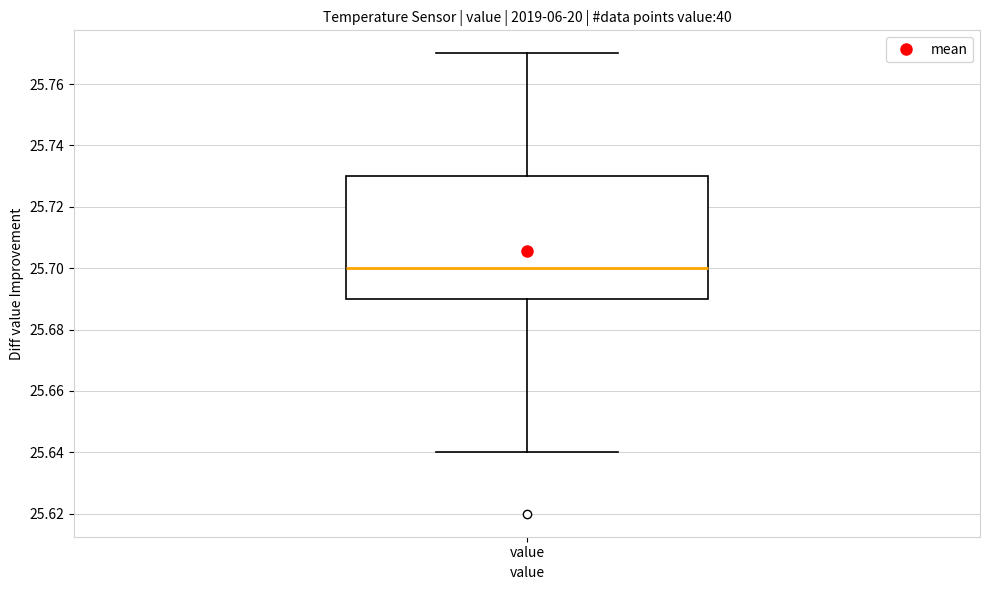

Transcribe this box plot: give where the median line is, the range the box spans, and where the two whiskers end, as read against the y-axis. The values are not printed on the chart, so give them approximately, as read against the axis.

median 25.70, box 25.69 to 25.73, whiskers 25.64 to 25.77